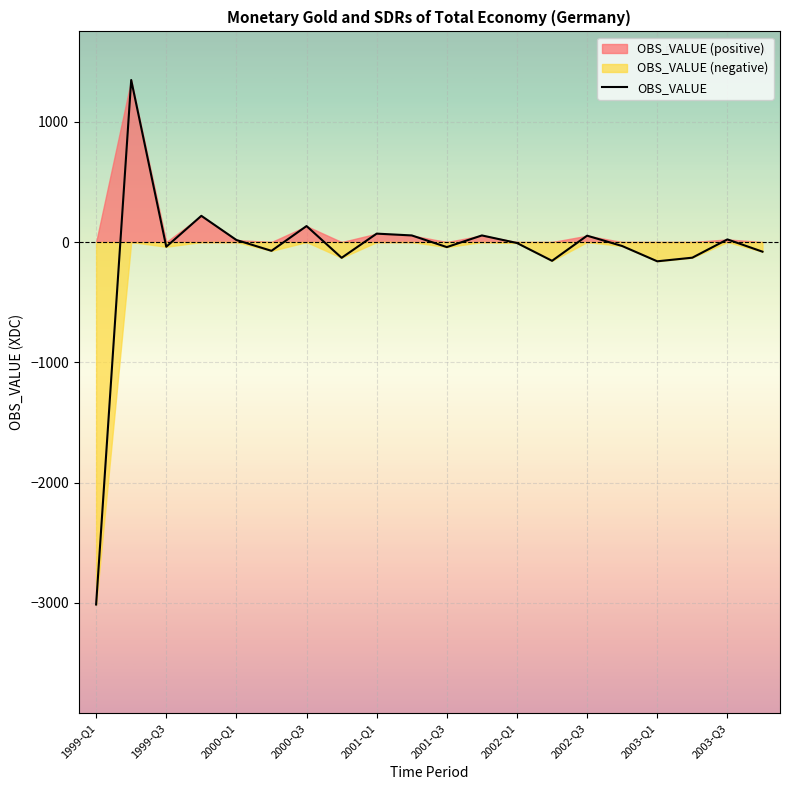

What is the difference between the values at 17 and 15?

97